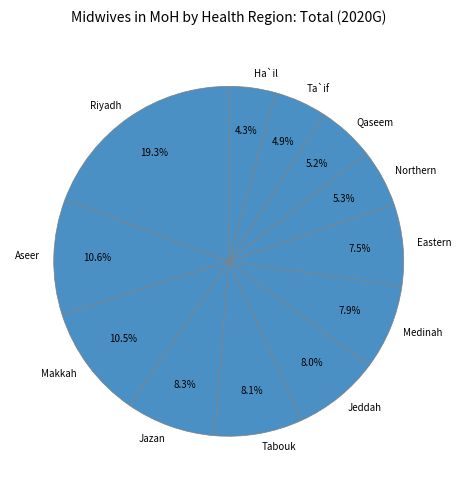

What is the ratio of the value at Tabouk to the value at Qaseem?

1.6